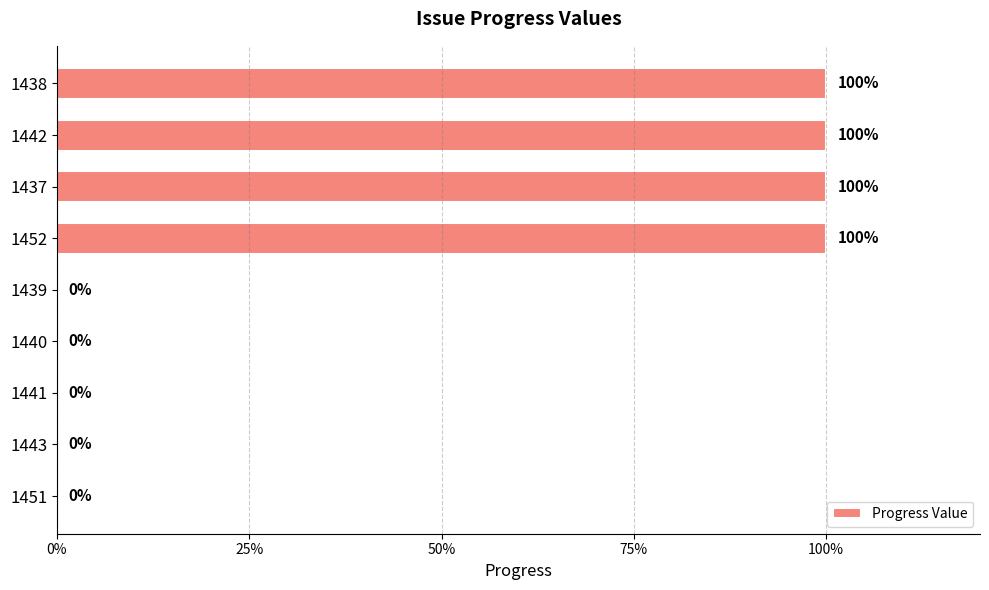

What is the sum of the values at 1452 and 1439?

100